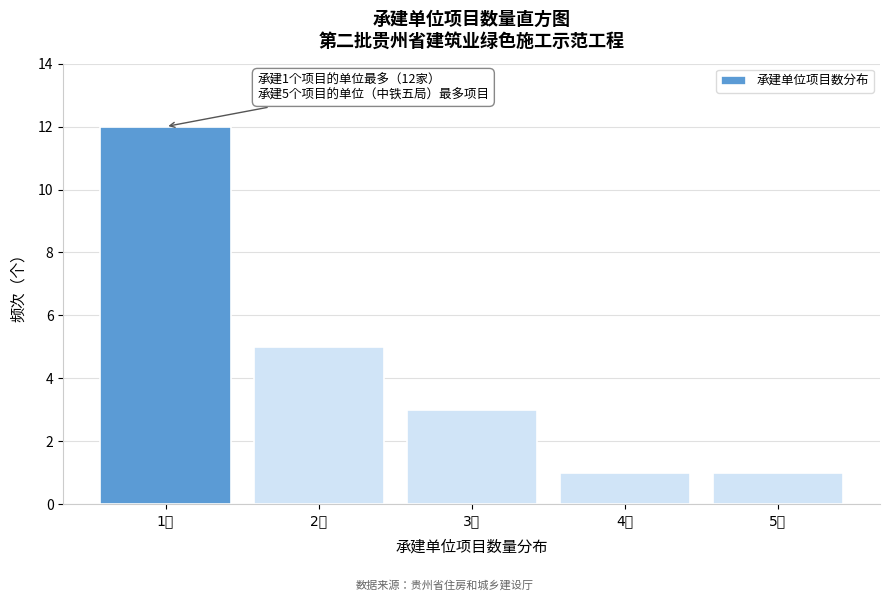

Reading right to left, extract all data points from this chart.

5个=1	4个=1	3个=3	2个=5	1个=12